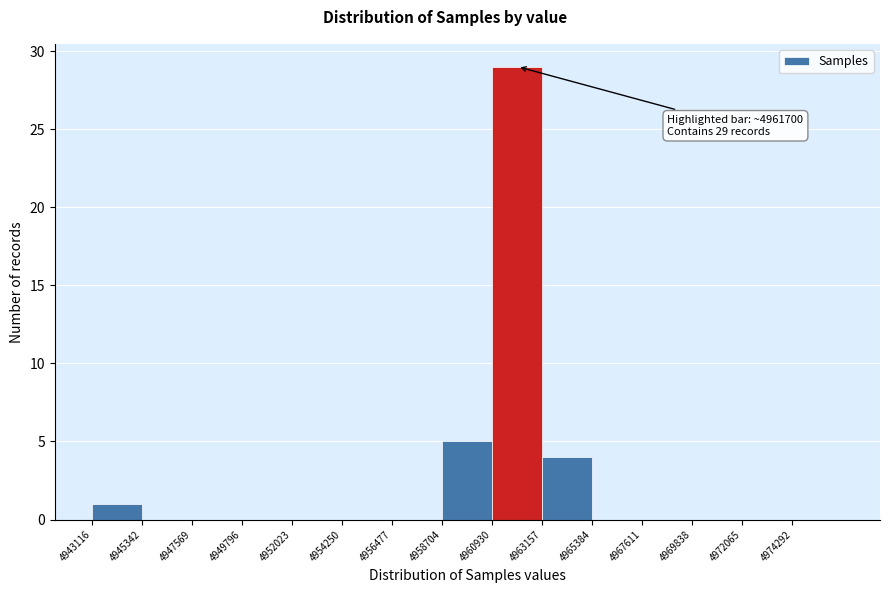

Over which range of the x-axis is the bar tallest?

4961000 to 4963000